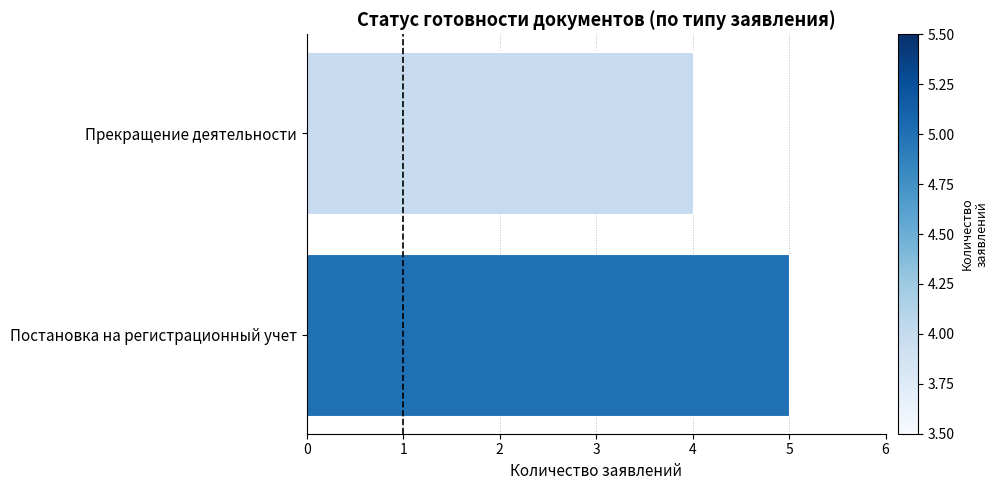

What is the change in value from Прекращение деятельности to Постановка на регистрационный учет?

+1